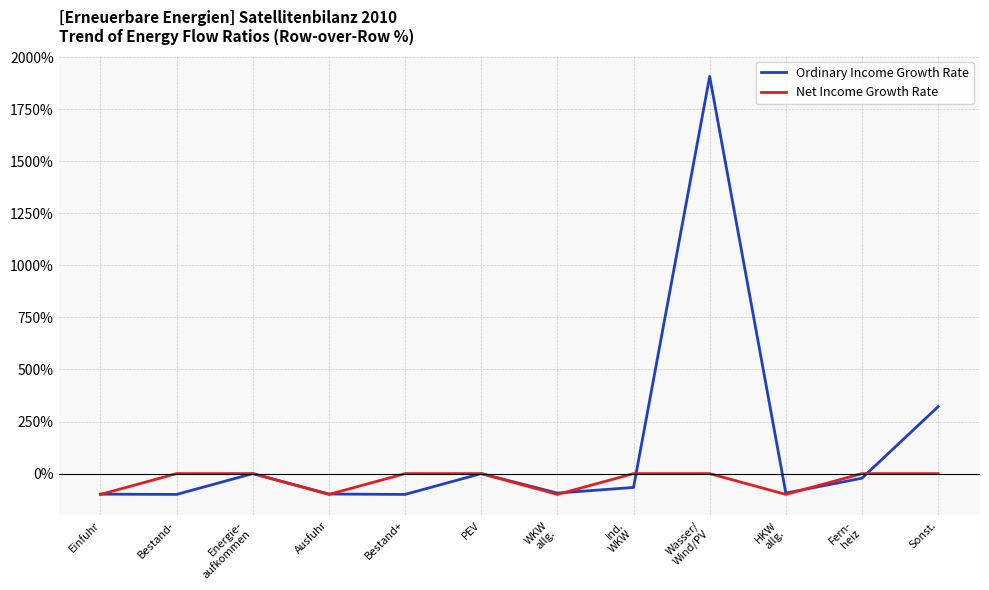

At which category is the sum across all series the highest?

Wasser/
Wind/PV